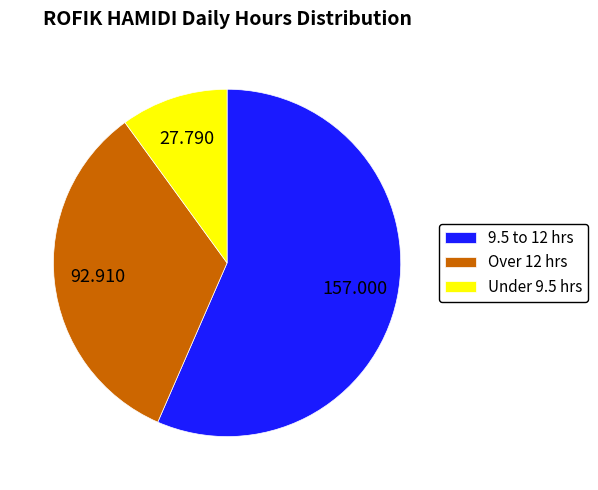

Count the number of slices in the pie.

3